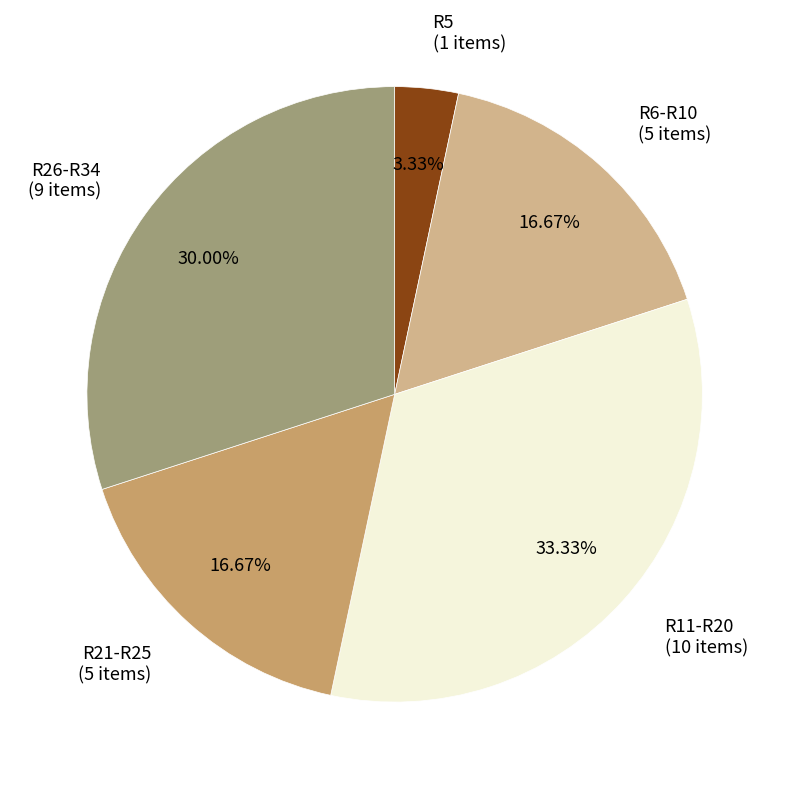

Which category has the smallest portion of the pie?

R5 (1 items)